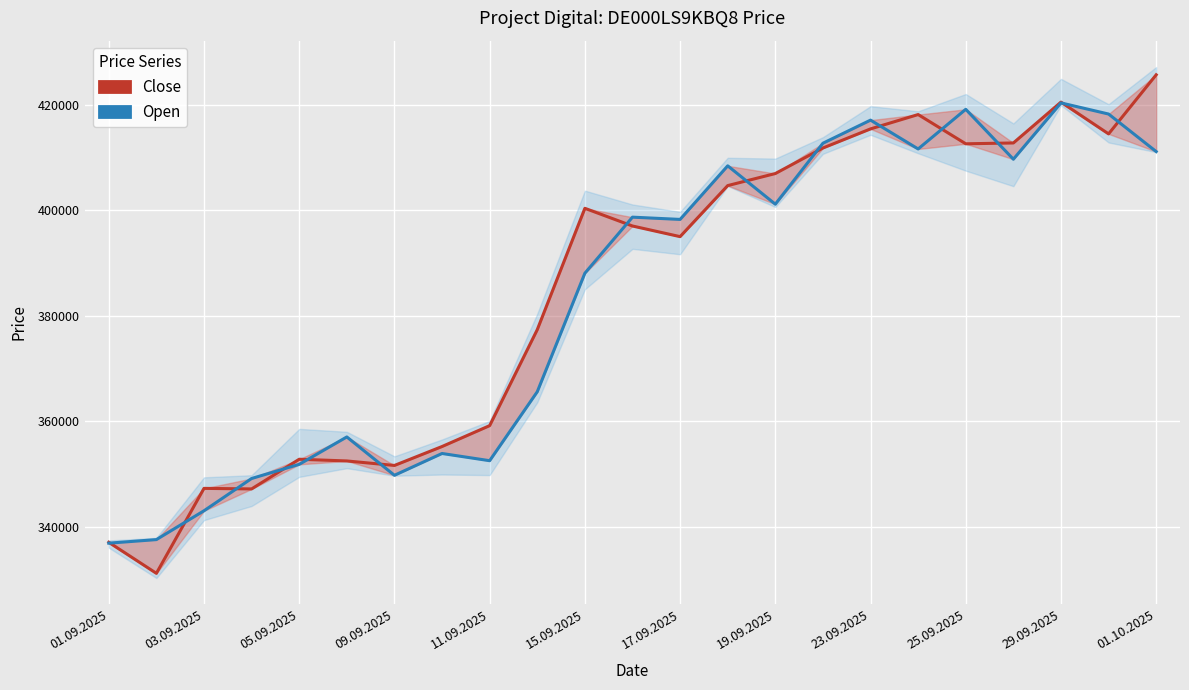

How many times do Close and Open cross each other?

14